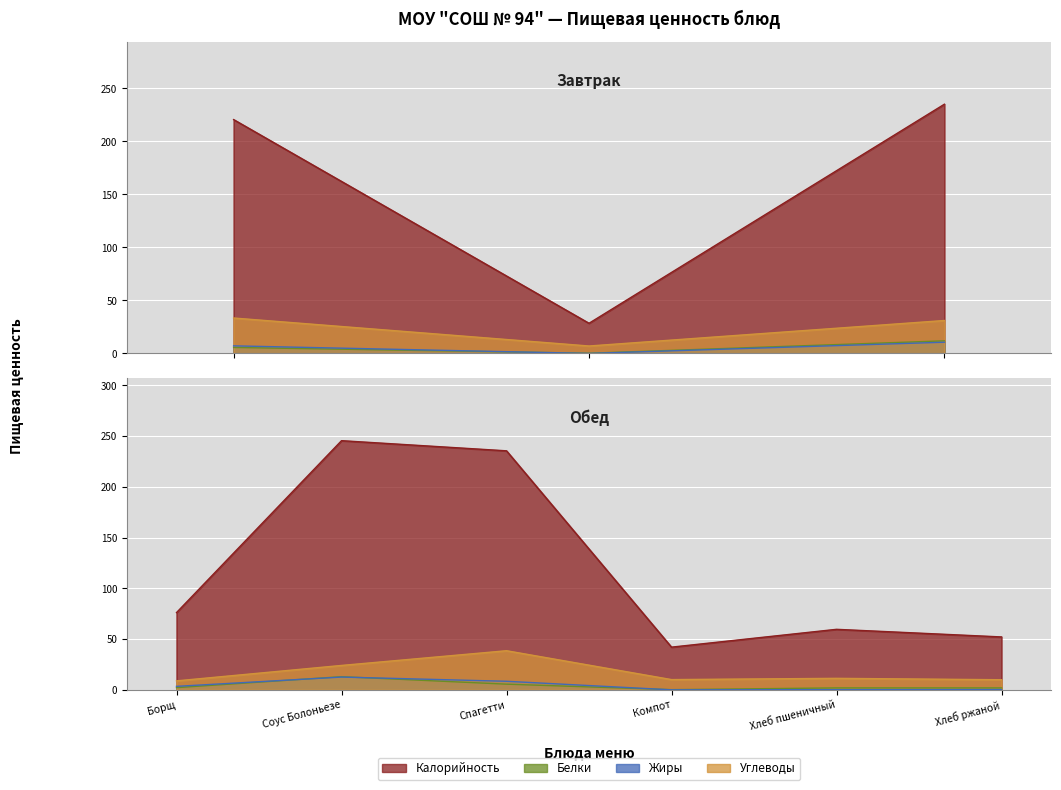

Is the value of Калорийность at Каша рисовая greater than the value of Жиры at Чай с сахаром?

Yes